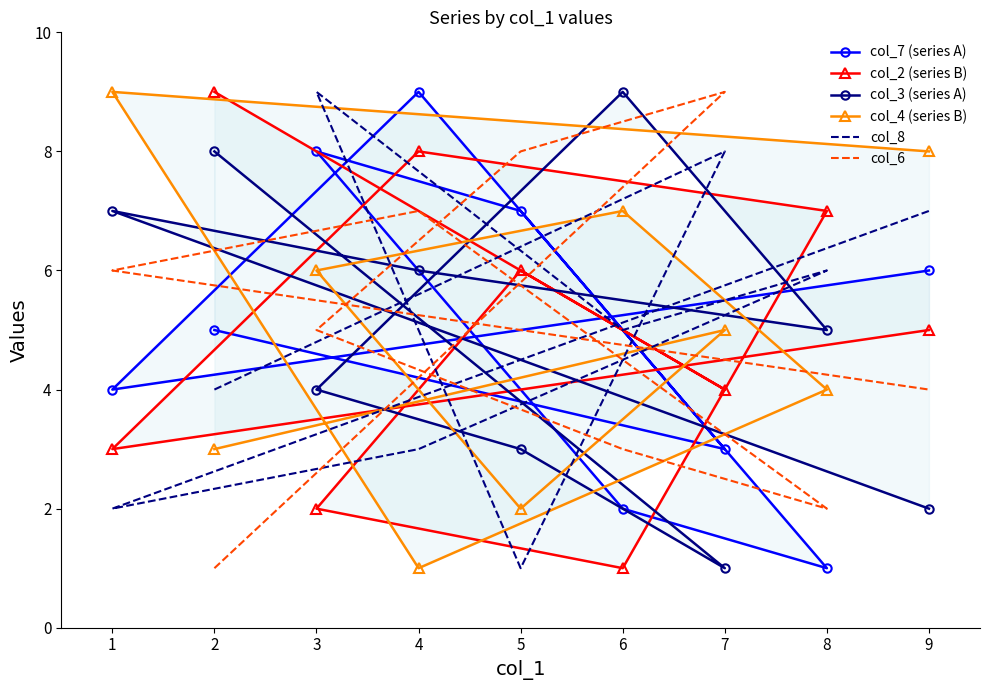

True or false: col_6 has a value of 3 at 8.

False